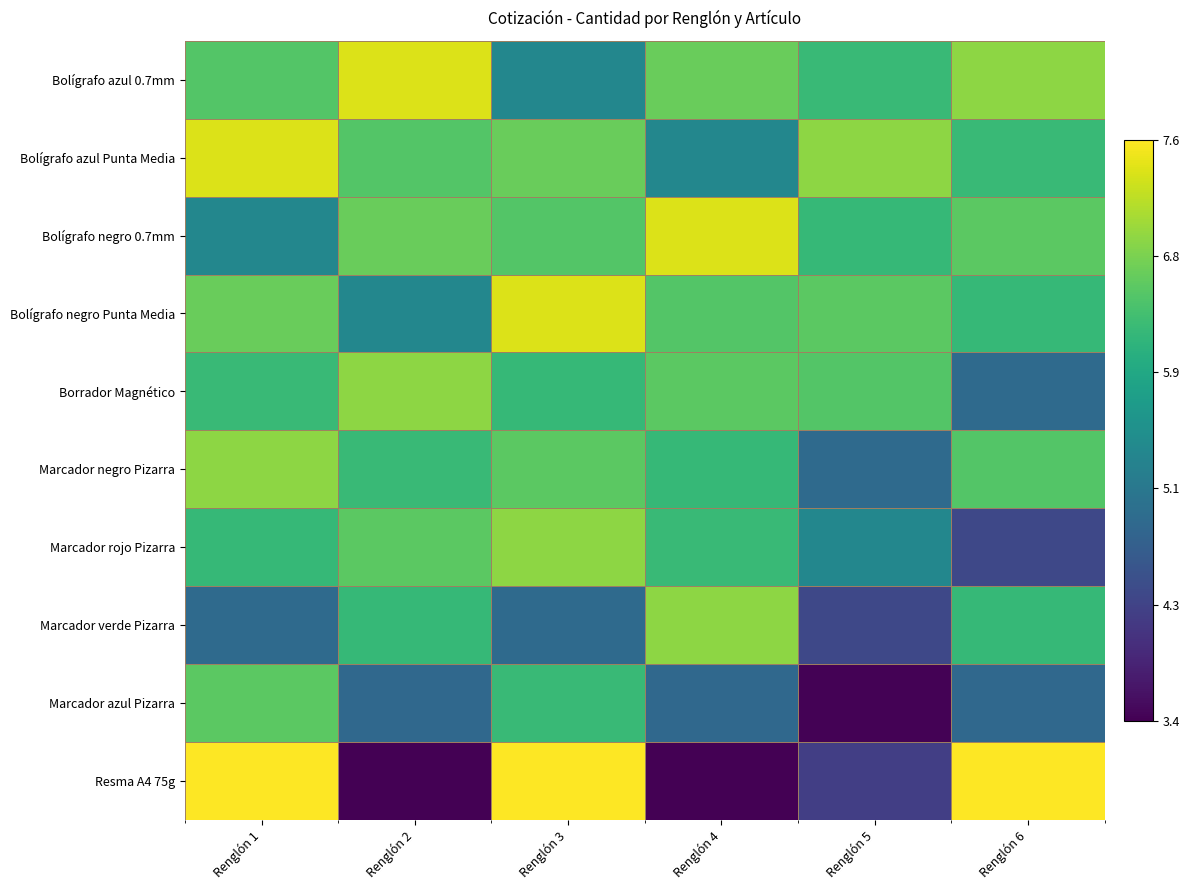

What is the smallest value displayed?

3.4